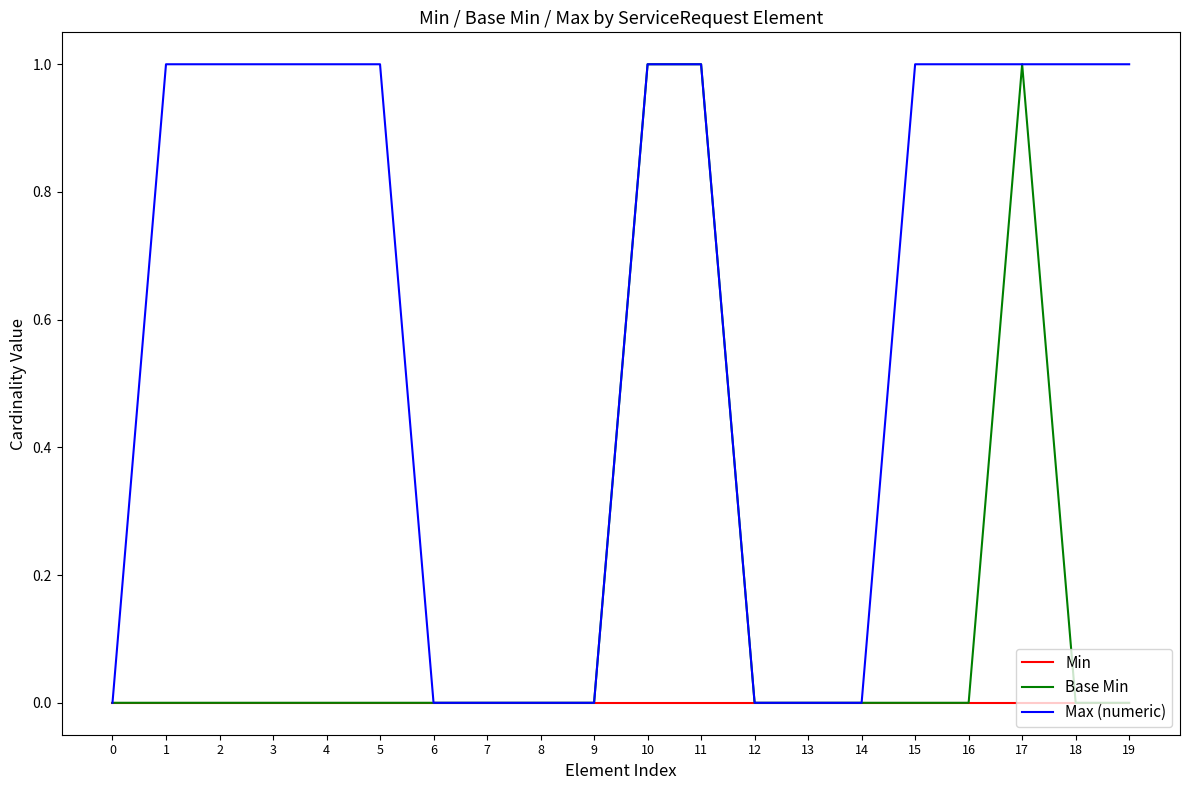

Rank the series by their average value, from highest to lowest.

Max (numeric), Base Min, Min